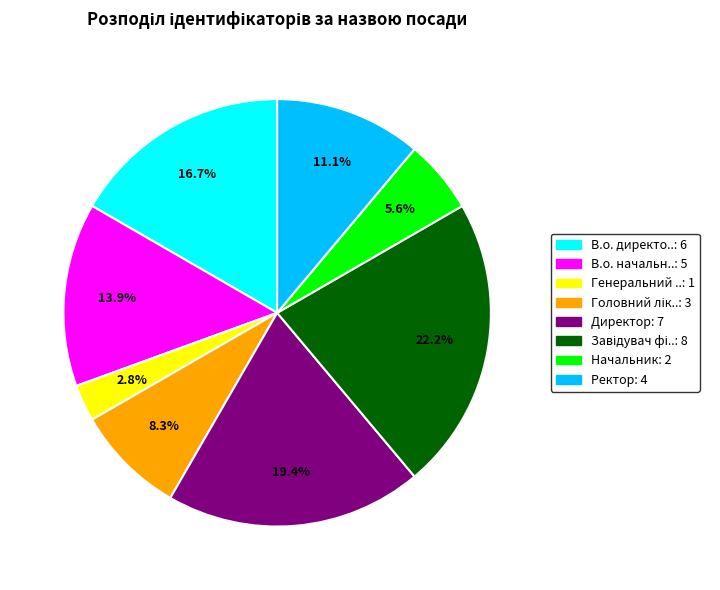

Does any single category account for the majority?

No